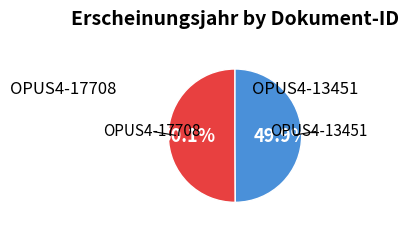

Does any single category account for the majority?

Yes